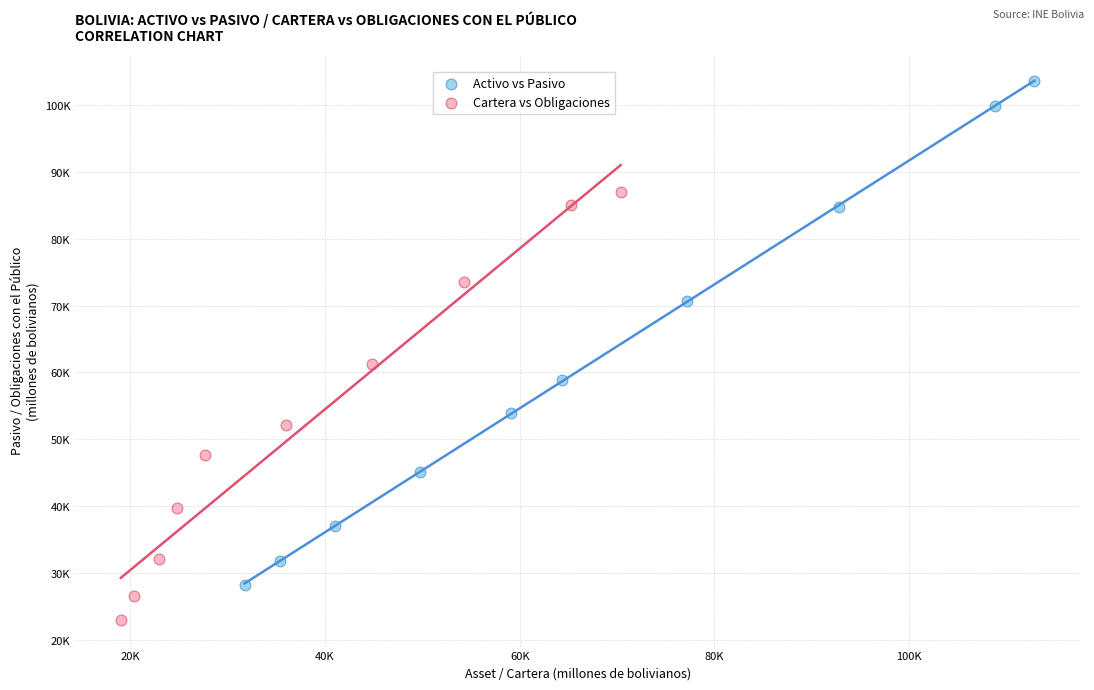

What are all the series names shown in the legend?

Activo vs Pasivo, Cartera vs Obligaciones